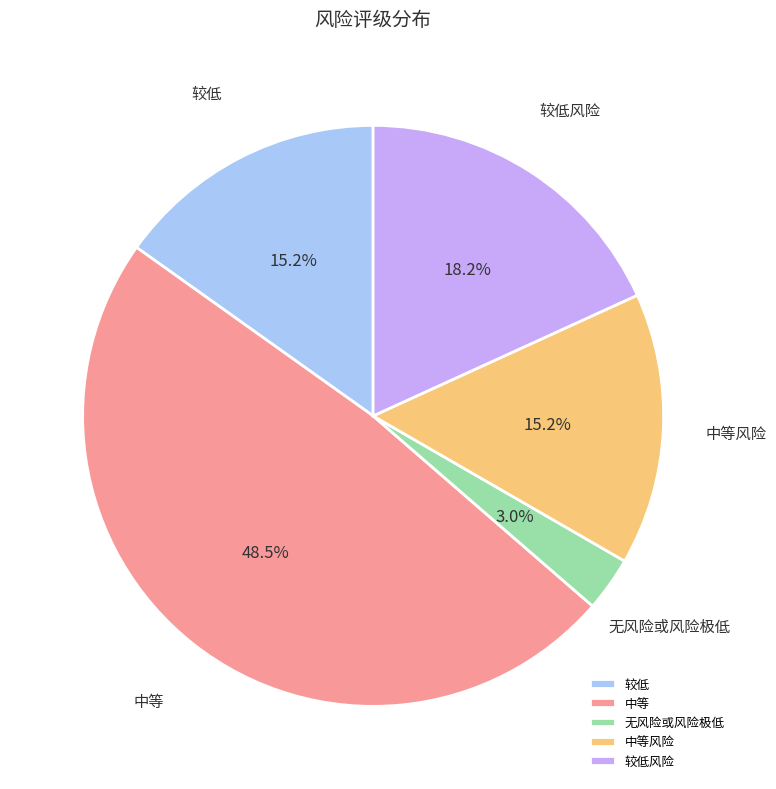

The 较低 slice represents 6% of the pie. True or false?

False